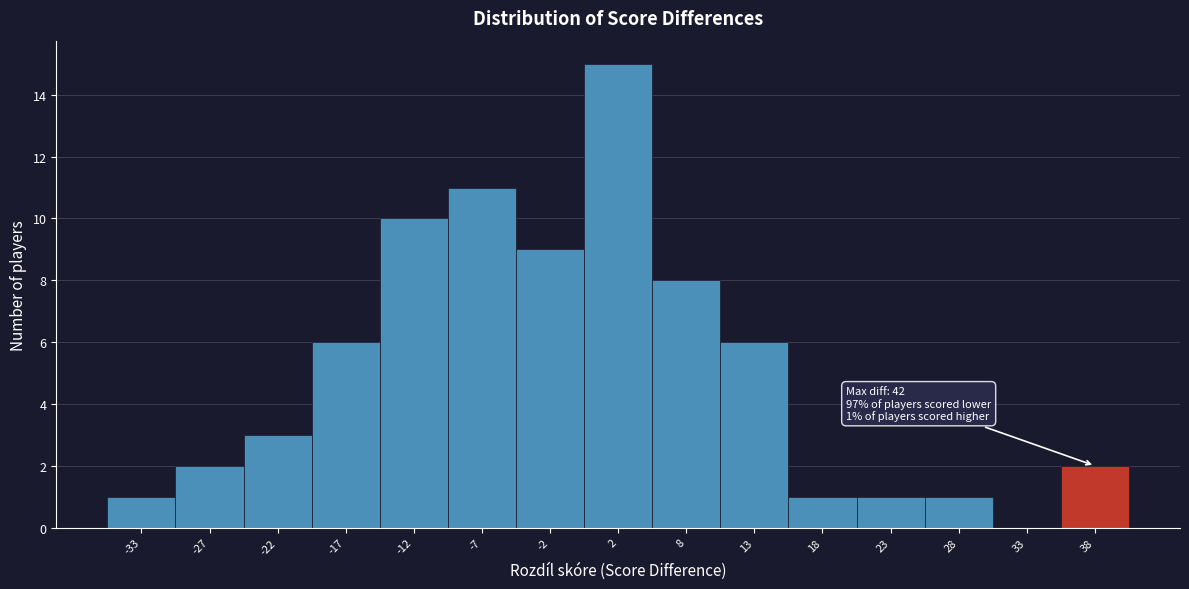

Reading left to right, extract all data points from this chart.

-33=1	-27=2	-22=3	-17=6	-12=10	-7=11	-2=9	2=15	8=8	13=6	18=1	23=1	28=1	33=0	38=2